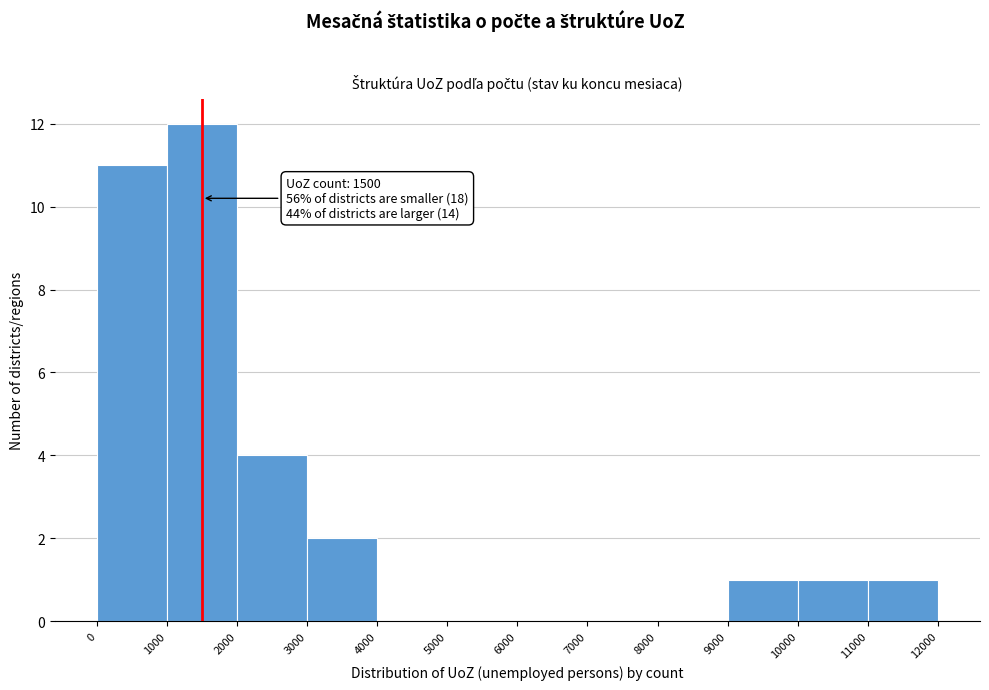

Over which range of the x-axis is the bar tallest?

1000 to 2000